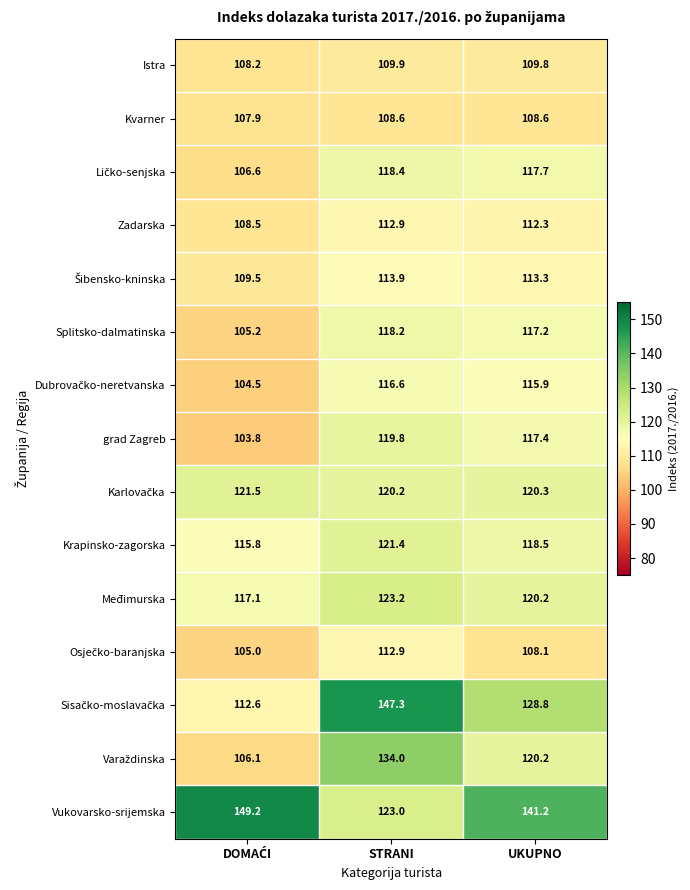

Where does the Kvarner series first go above 108?

STRANI